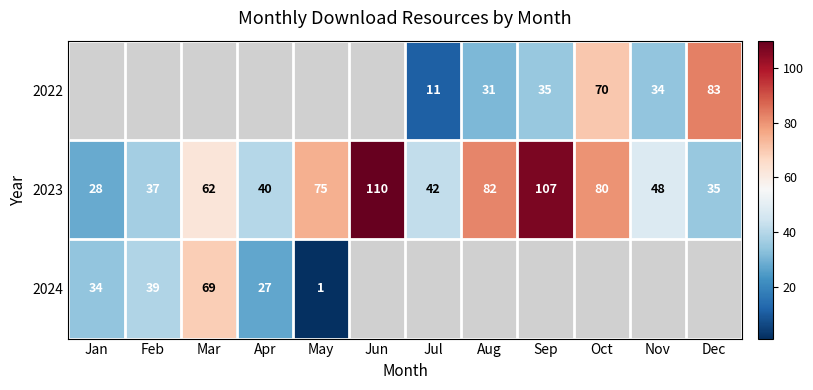

Between Mar and Jun, which is larger?

Jun